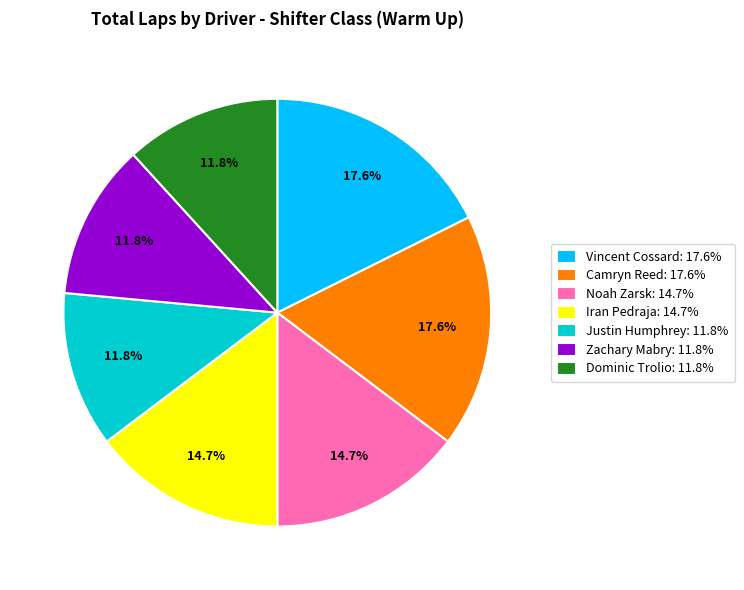

Between Camryn Reed: 17.6% and Zachary Mabry: 11.8%, which is larger?

Camryn Reed: 17.6%